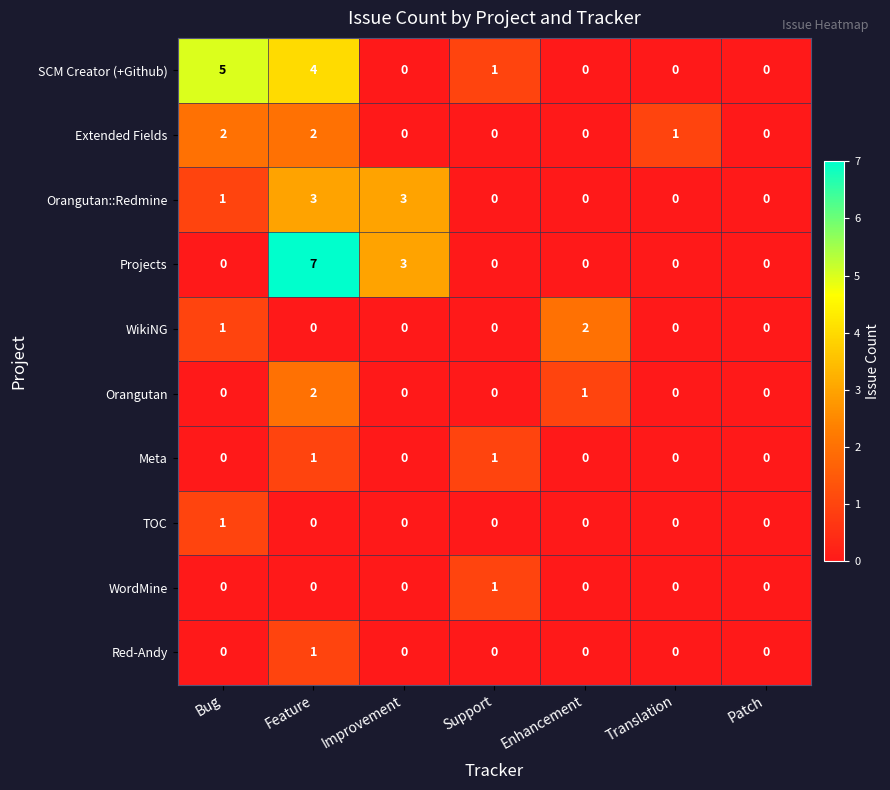

At which category does the chart reach its peak across all series?

Feature